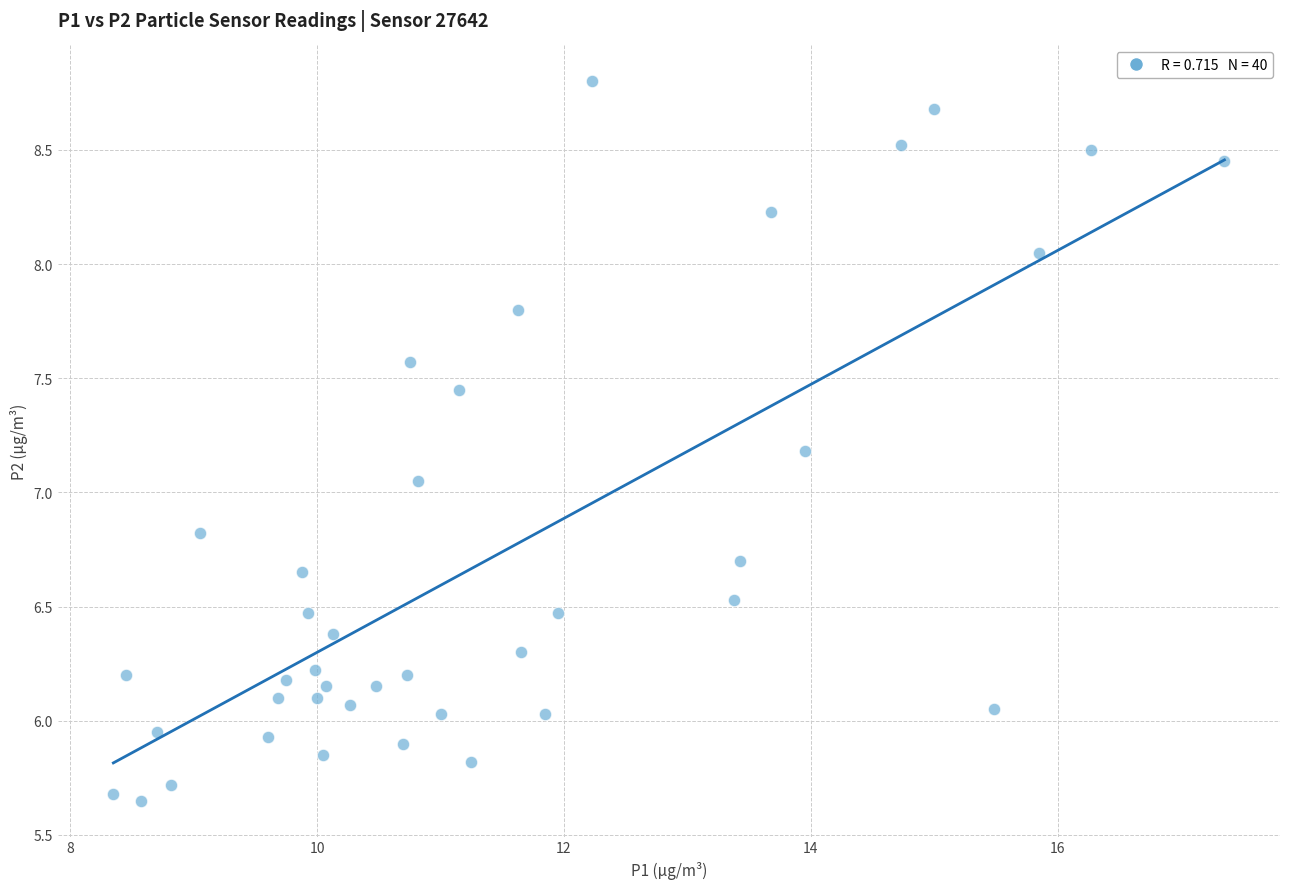

What is the range of X values (max minus min)?

9.0